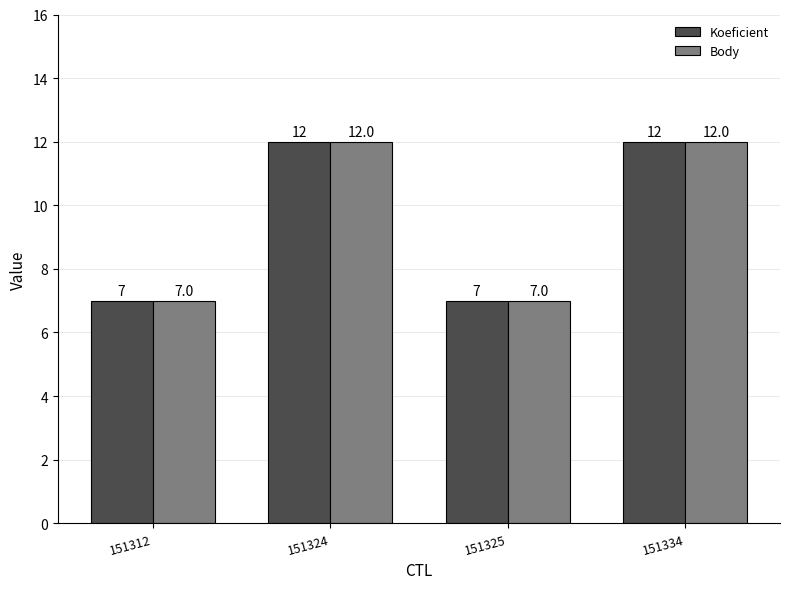

Reading left to right, what are all the values shown in this chart?

Koeficient: 151312=7	151324=12	151325=7	151334=12
Body: 151312=7	151324=12	151325=7	151334=12